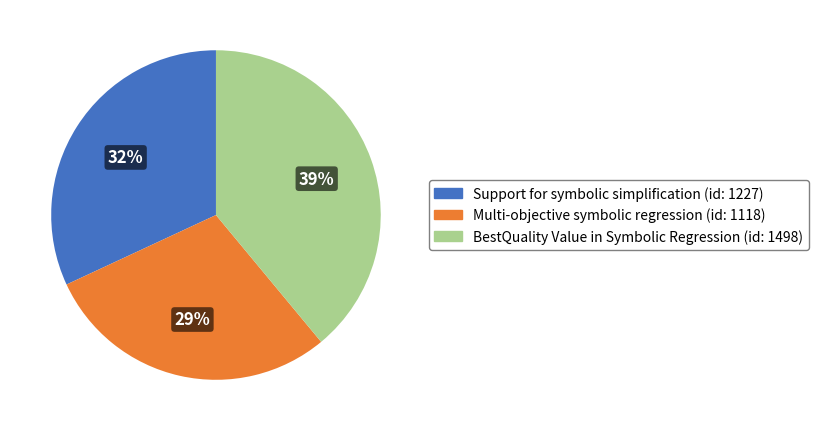

The Support for symbolic simplification slice represents 43% of the pie. True or false?

False